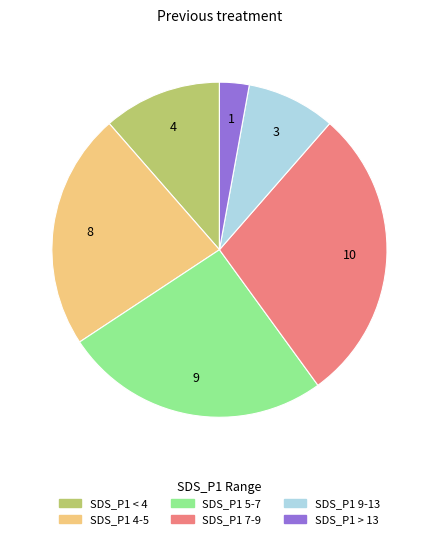

Does any single category account for the majority?

No